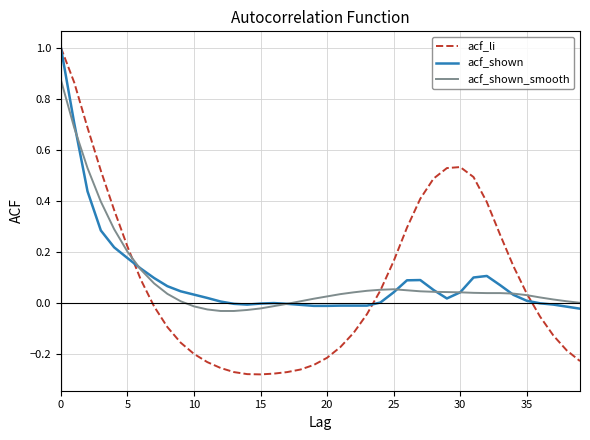

Which series has the widest spread of values?

acf_li